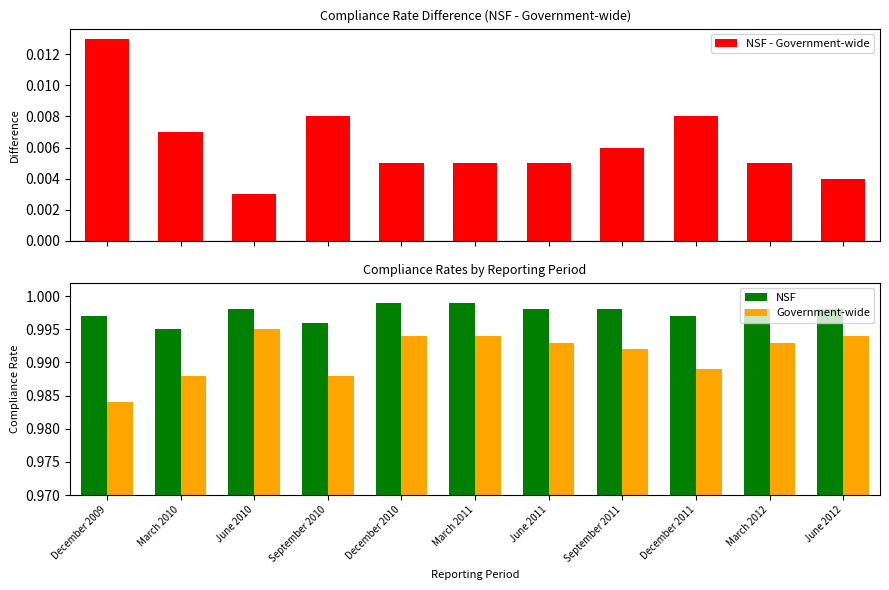

The NSF series shows 1.0 at December 2011. True or false?

True